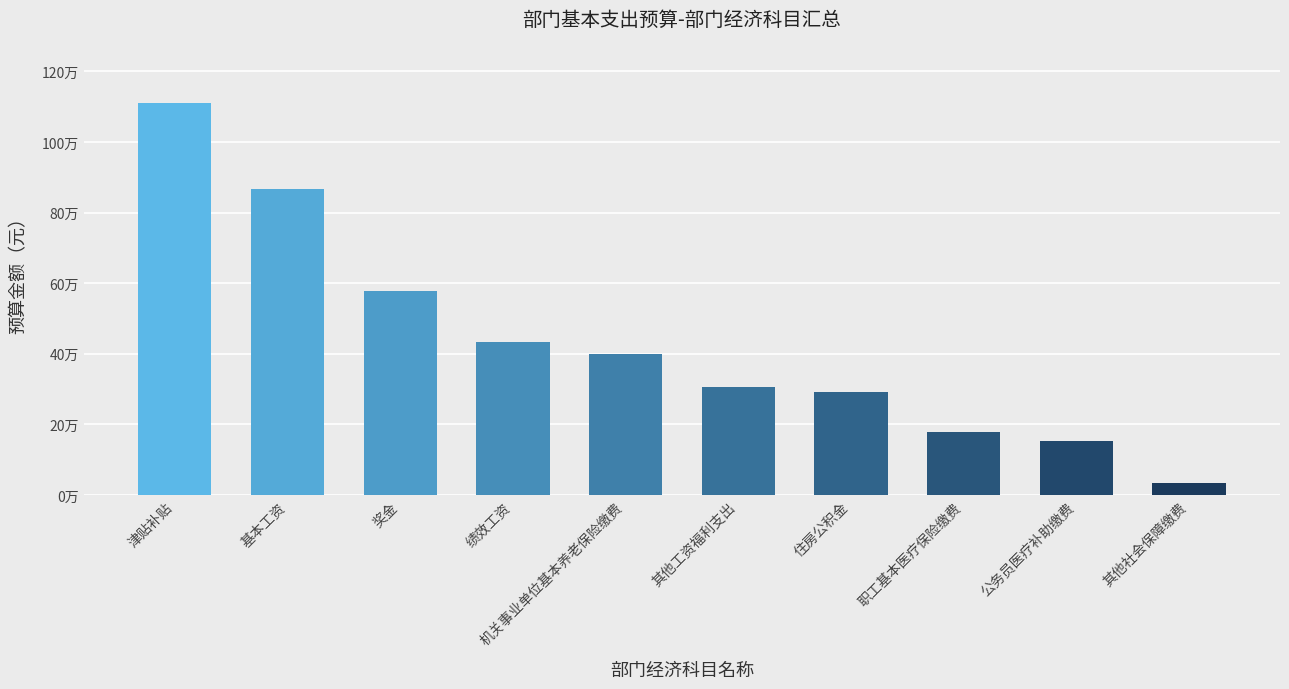

Reading right to left, extract all data points from this chart.

其他社会保障缴费=32748.1	公务员医疗补助缴费=152435.4	职工基本医疗保险缴费=177246.5	住房公积金=292337.4	其他工资福利支出=306950.4	机关事业单位基本养老保险缴费=400218.4	绩效工资=432773.0	奖金=578732.0	基本工资=867036.0	津贴补贴=1110024.0